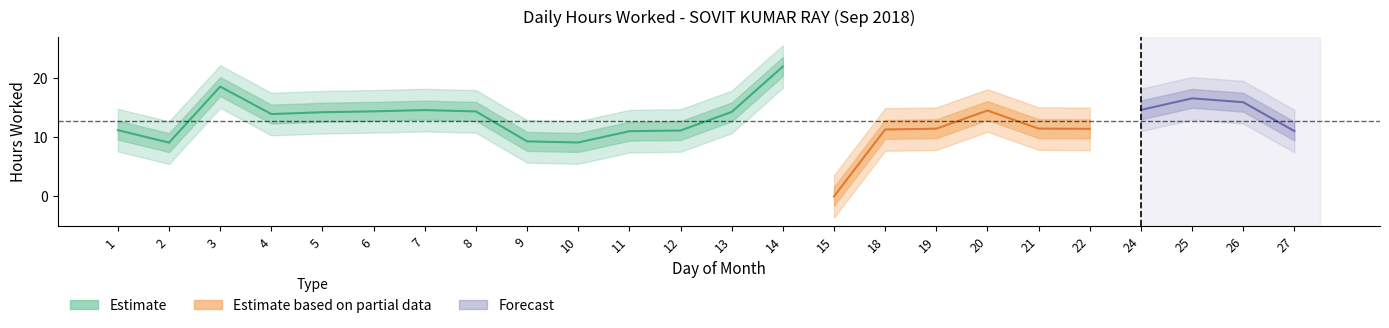

The chart shows a value of -14.2 at 15. True or false?

False